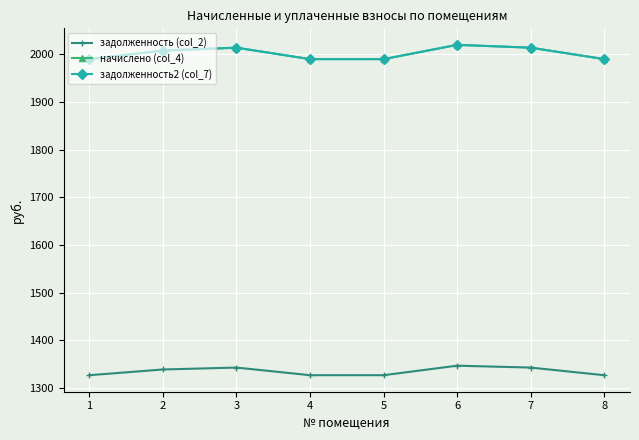

What is the difference between the начислено (col_4) values at 1 and 3?

24.0